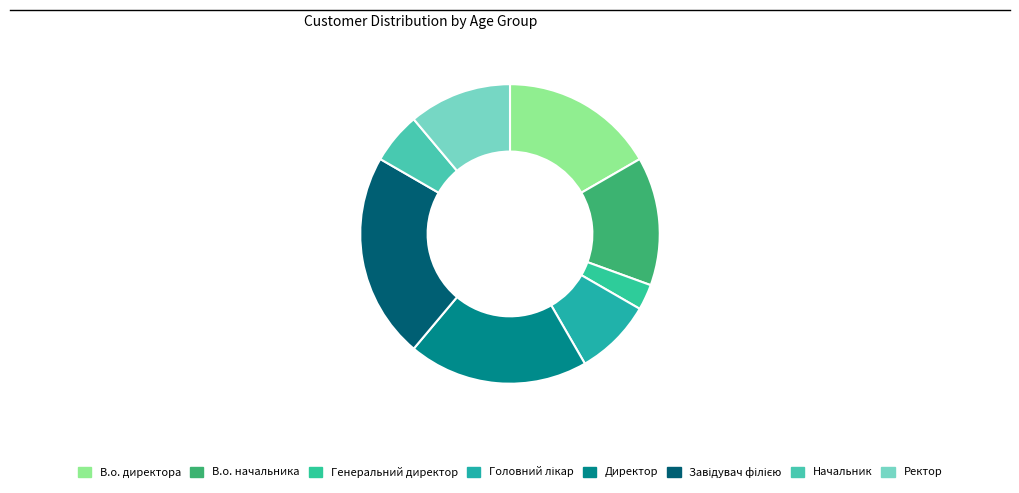

How many slices are in this pie chart?

8